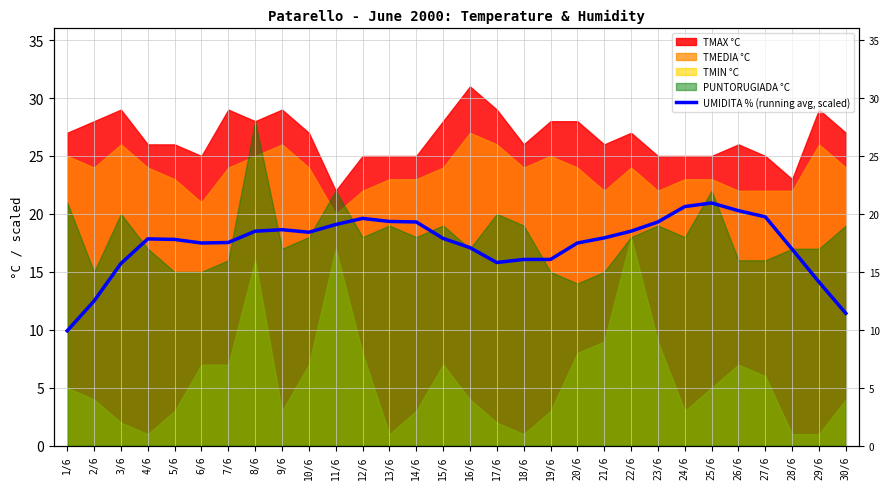

What position from the left is 3/6?

3